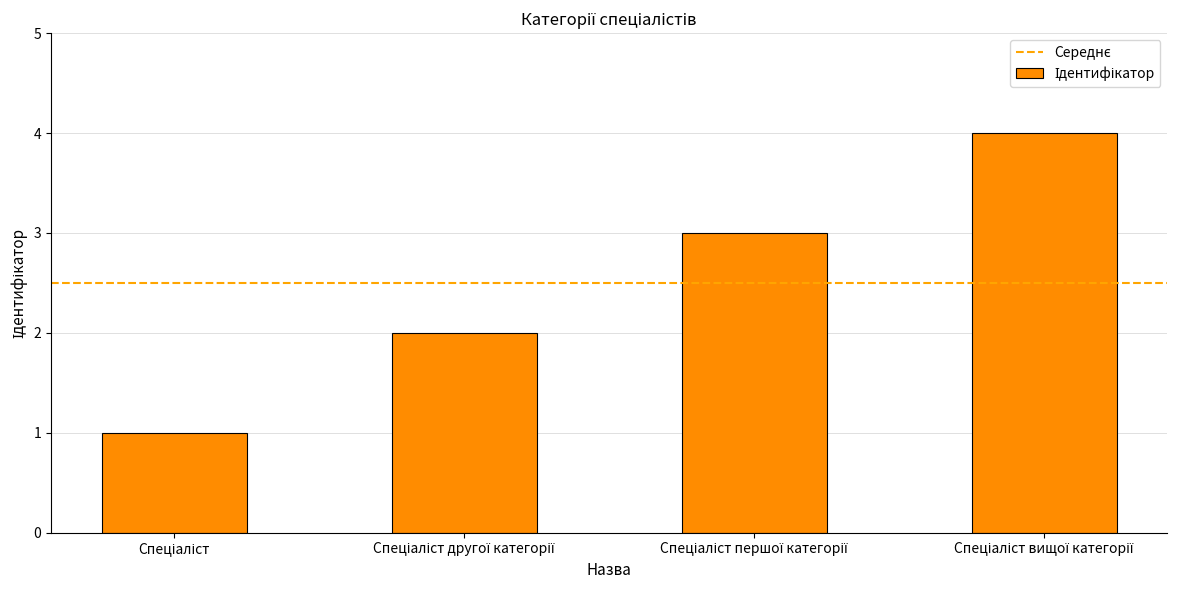

What is the difference between the maximum and minimum values?

3